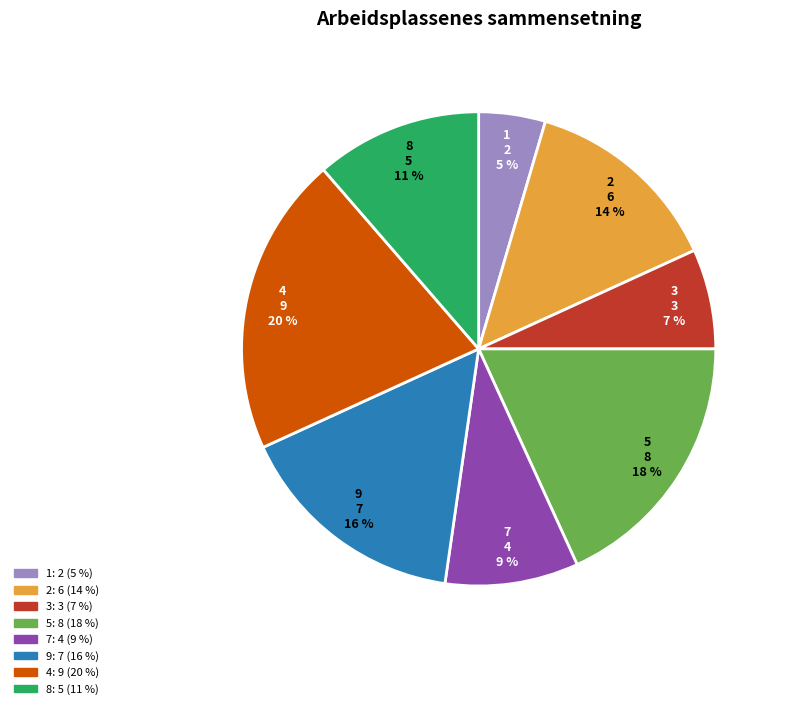

Between 4 and 2, which is larger?

4